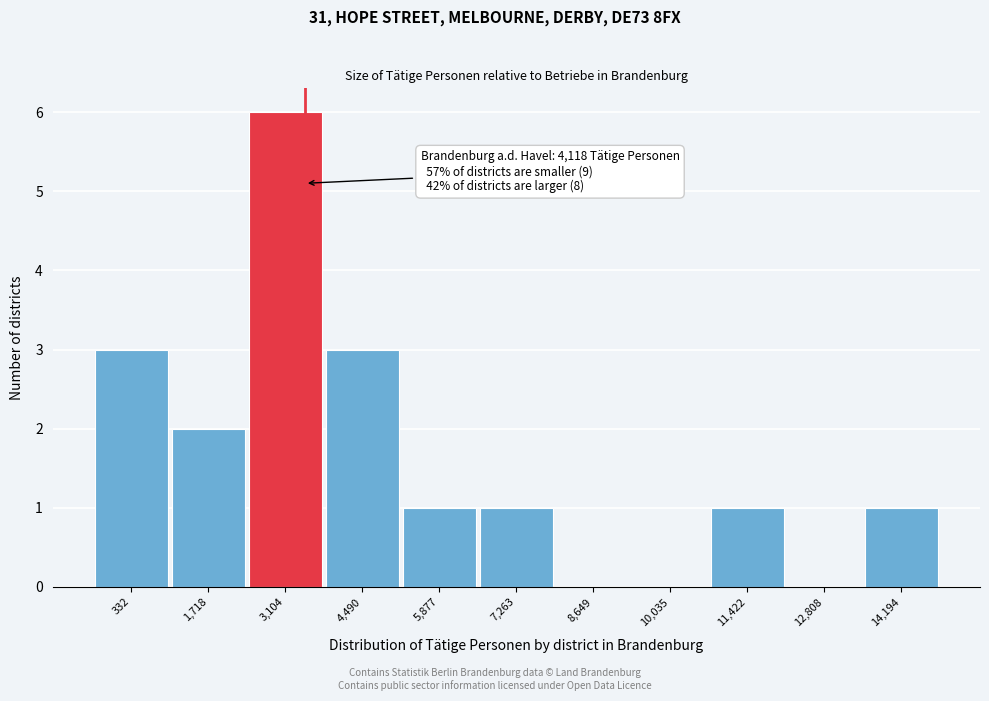

Reading left to right, extract all data points from this chart.

332=3	1,718=2	3,104=6	4,490=3	5,877=1	7,263=1	8,649=0	10,035=0	11,422=1	12,808=0	14,194=1